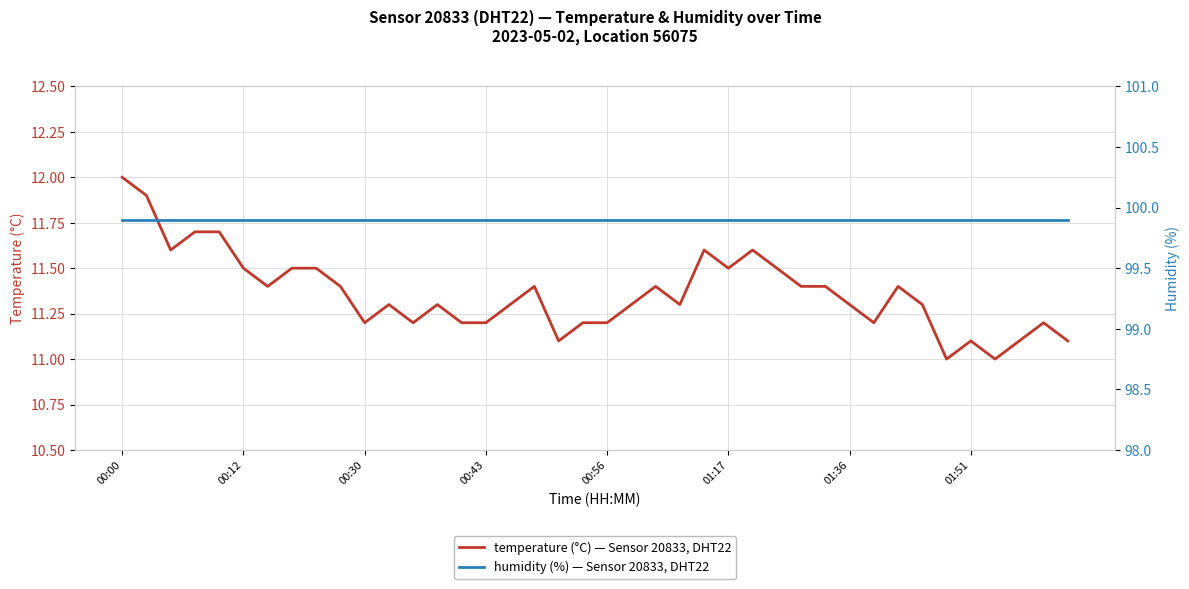

Is it true that temperature (°C) — Sensor 20833, DHT22 equals 11.4 at 32?

True